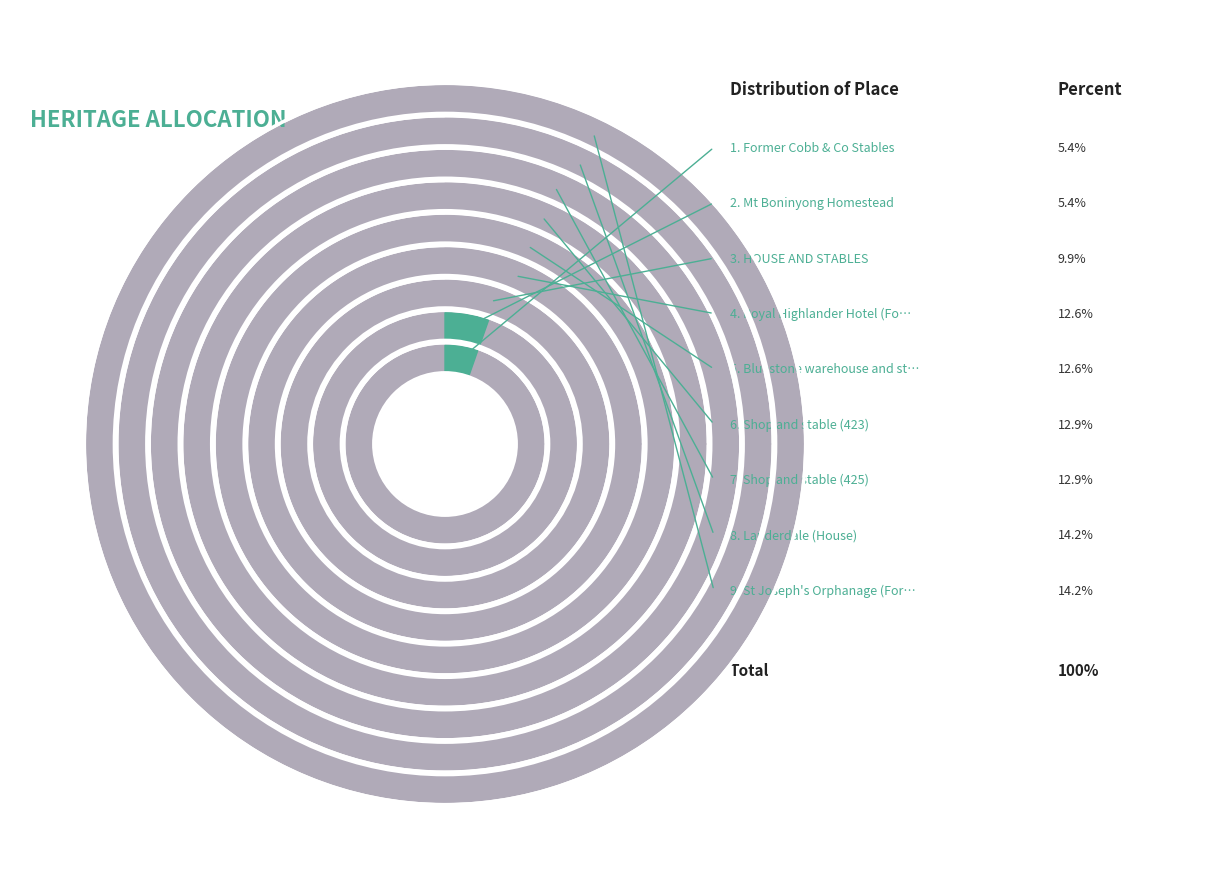

How many segments does this pie chart have?

9